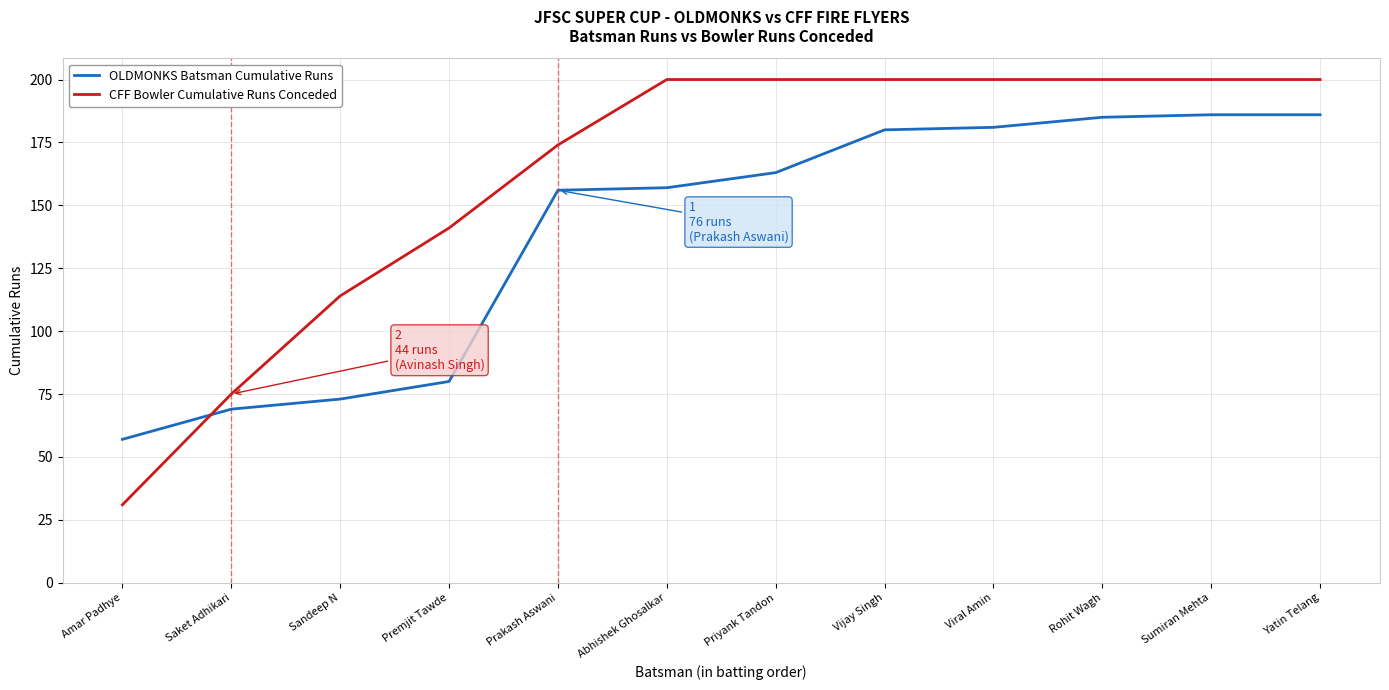

Is it true that OLDMONKS Batsman Cumulative Runs equals 186 at Yatin Telang?

True